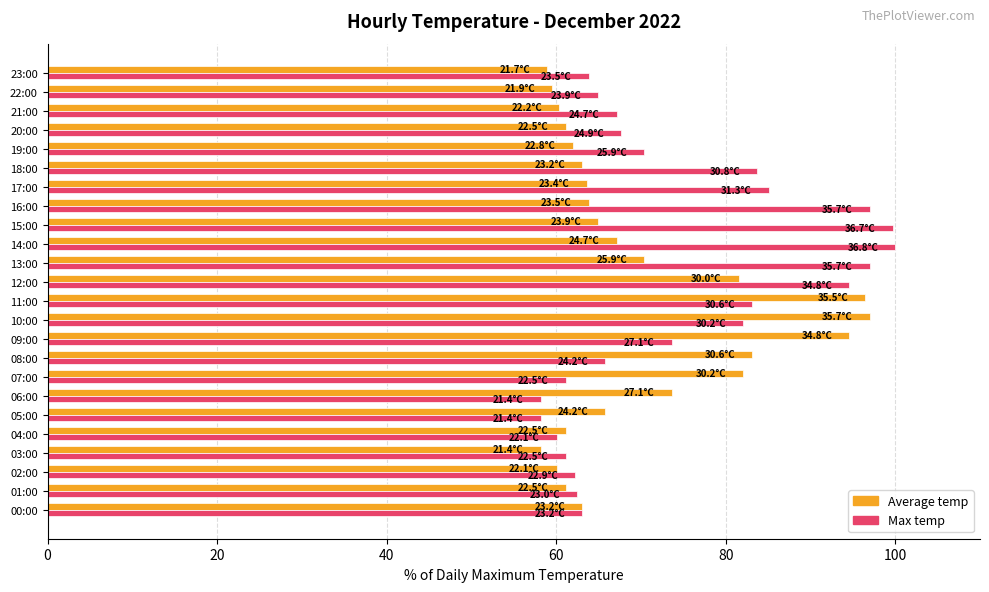

What is the total value across all series at 03:00?

119.3